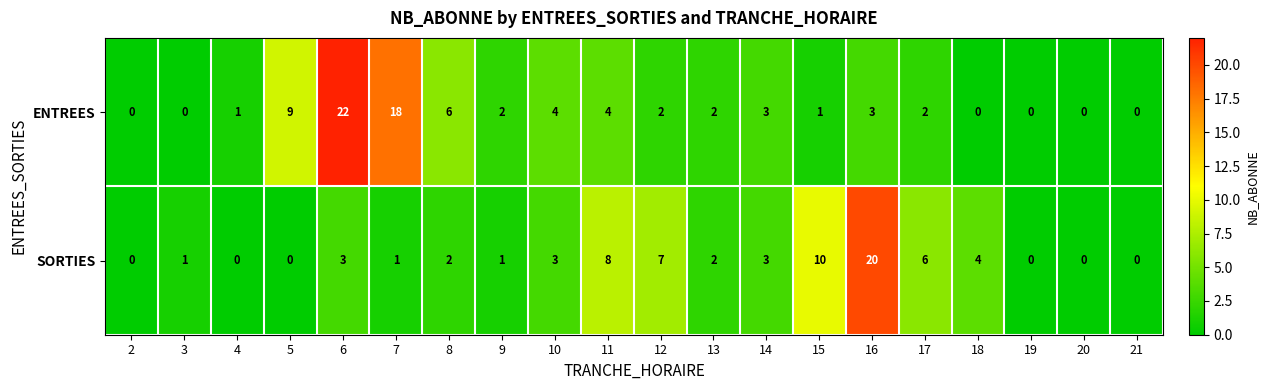

At which category is the sum across all series the highest?

6